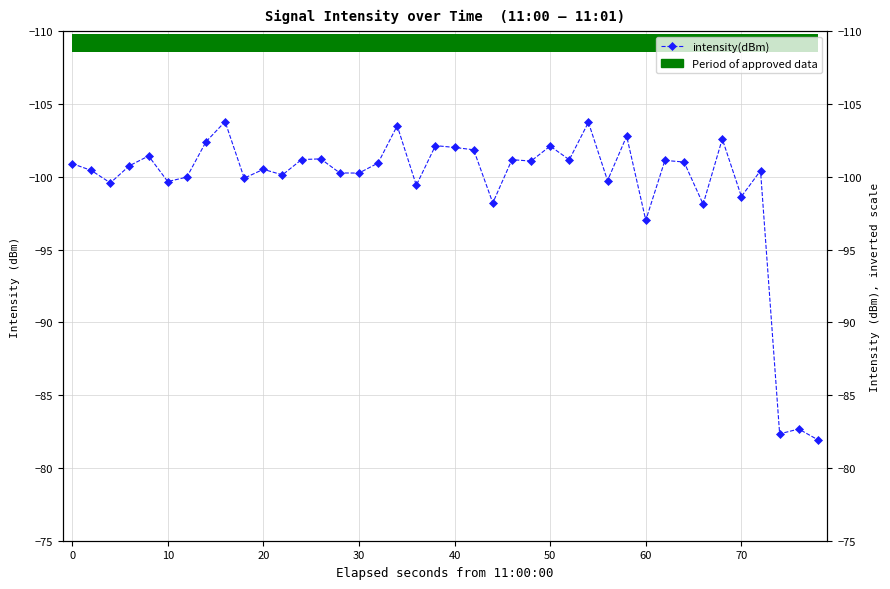

True or false: the data shows -42.2 at 32.

False